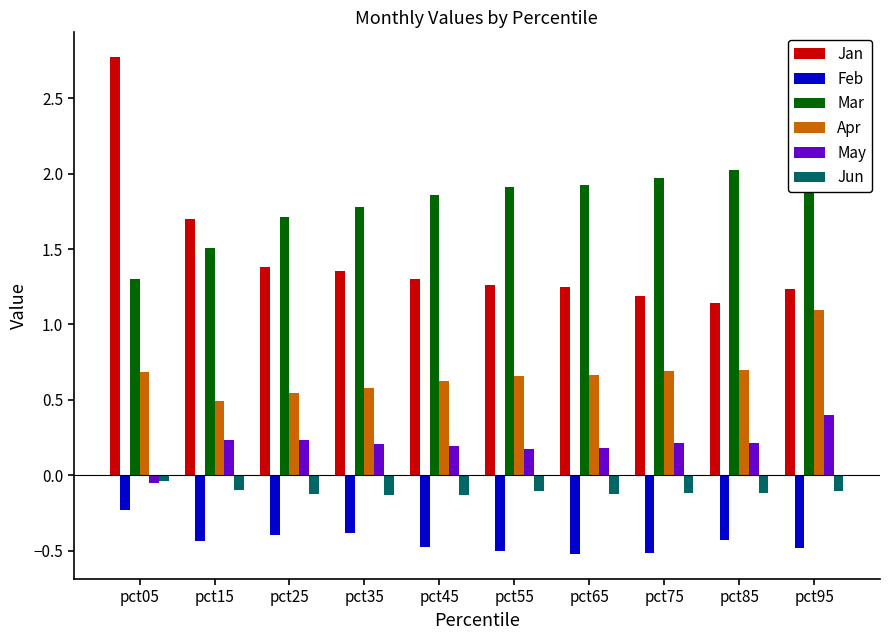

Between pct25 and pct45, which series saw the biggest shift?

Mar